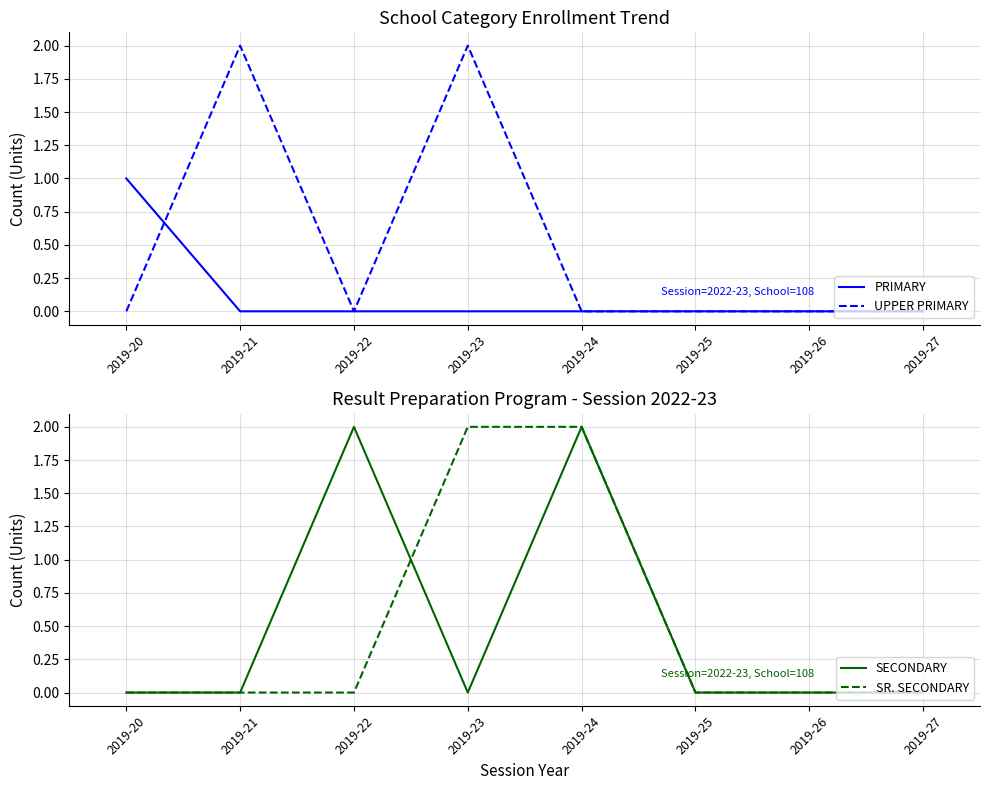

Where is PRIMARY nearest to the value 0?

2019-21